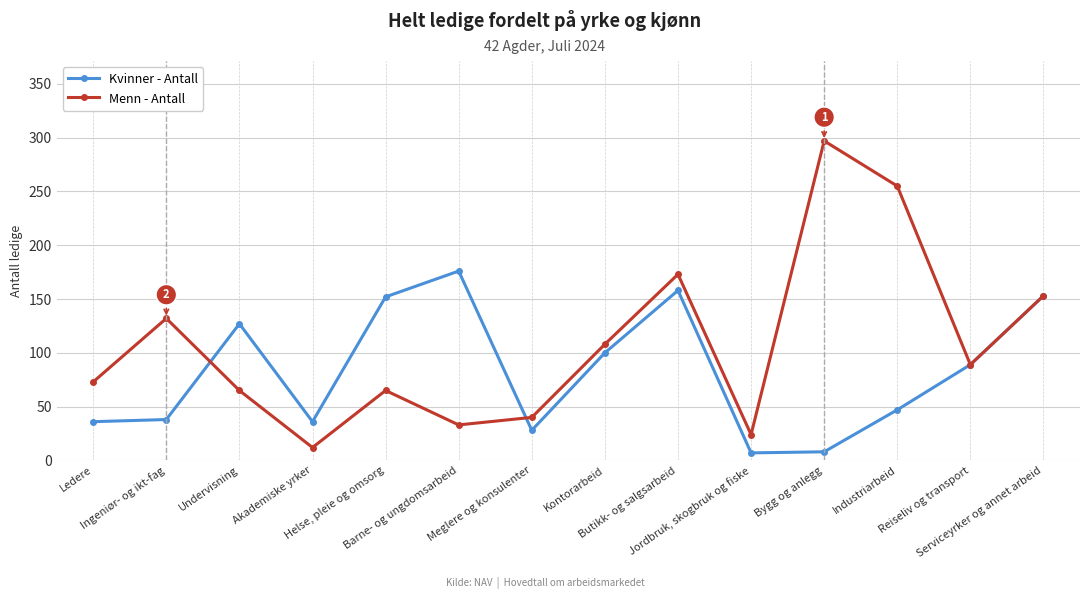

At Kontorarbeid, list the series in order from largest to smallest.

Menn - Antall, Kvinner - Antall